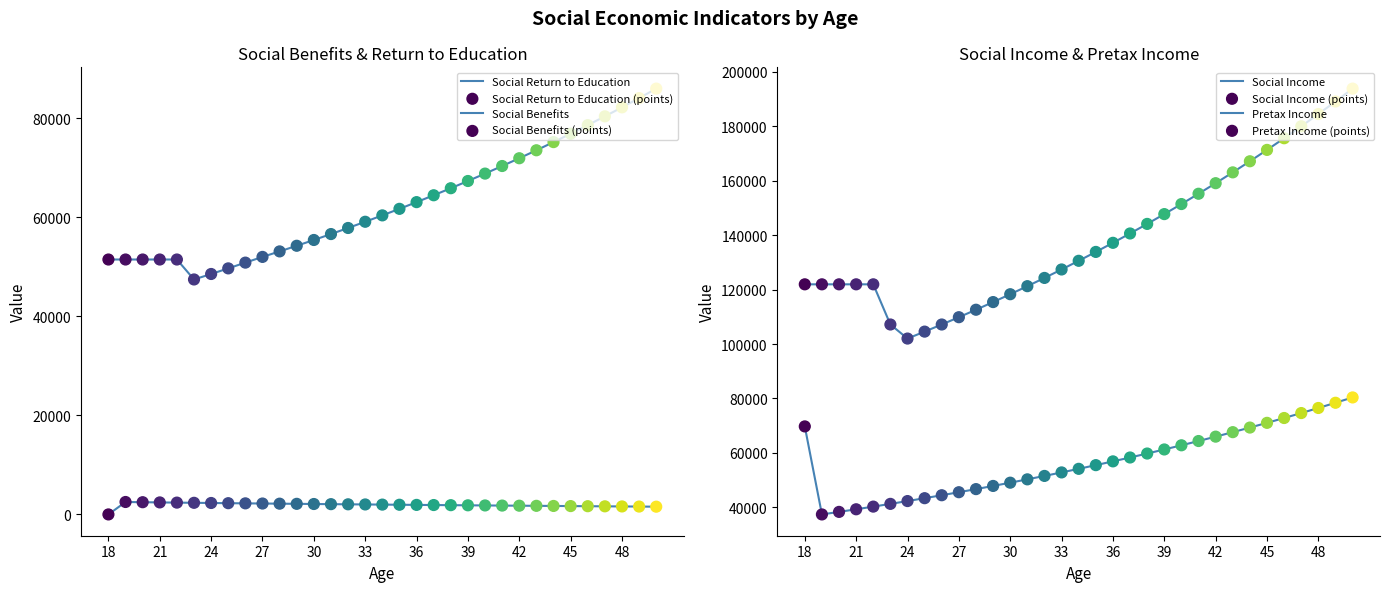

Which series contains the lowest Y value?

Social Return to Education